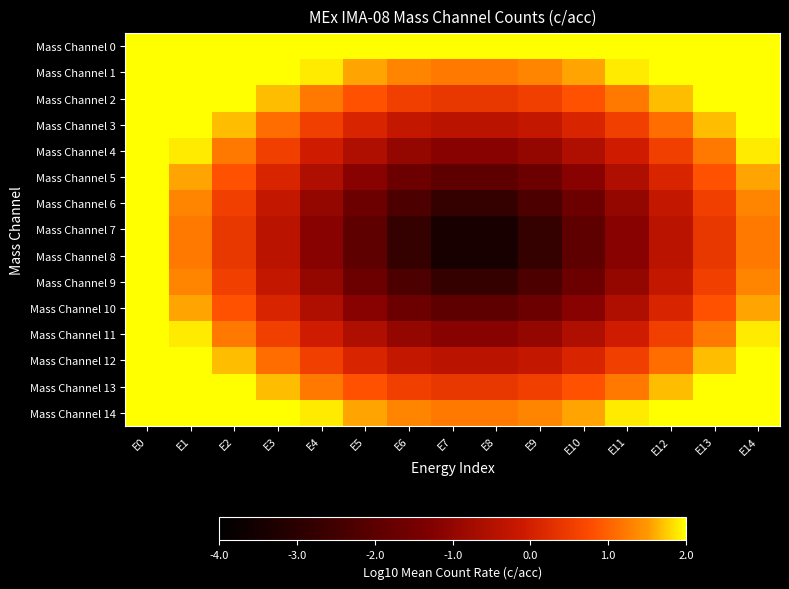

Reading left to right, list all the values displayed in this chart.

Mass Channel 0: E0=4.5	E1=3.9	E2=3.4	E3=3.0	E4=2.6	E5=2.3	E6=2.1	E7=2.0	E8=2.0	E9=2.1	E10=2.3	E11=2.6	E12=3.0	E13=3.4	E14=3.9
Mass Channel 1: E0=3.9	E1=3.4	E2=2.8	E3=2.3	E4=1.9	E5=1.6	E6=1.3	E7=1.2	E8=1.2	E9=1.3	E10=1.6	E11=1.9	E12=2.3	E13=2.8	E14=3.4
Mass Channel 2: E0=3.4	E1=2.8	E2=2.2	E3=1.7	E4=1.2	E5=0.8	E6=0.6	E7=0.4	E8=0.4	E9=0.6	E10=0.8	E11=1.2	E12=1.7	E13=2.2	E14=2.8
Mass Channel 3: E0=3.0	E1=2.3	E2=1.7	E3=1.1	E4=0.6	E5=0.1	E6=-0.2	E7=-0.4	E8=-0.4	E9=-0.2	E10=0.1	E11=0.6	E12=1.1	E13=1.7	E14=2.3
Mass Channel 4: E0=2.6	E1=1.9	E2=1.2	E3=0.6	E4=-0.0	E5=-0.6	E6=-1.0	E7=-1.2	E8=-1.2	E9=-1.0	E10=-0.6	E11=-0.0	E12=0.6	E13=1.2	E14=1.9
Mass Channel 5: E0=2.3	E1=1.6	E2=0.8	E3=0.1	E4=-0.6	E5=-1.2	E6=-1.7	E7=-2.0	E8=-2.0	E9=-1.7	E10=-1.2	E11=-0.6	E12=0.1	E13=0.8	E14=1.6
Mass Channel 6: E0=2.1	E1=1.3	E2=0.6	E3=-0.2	E4=-1.0	E5=-1.7	E6=-2.3	E7=-2.7	E8=-2.7	E9=-2.3	E10=-1.7	E11=-1.0	E12=-0.2	E13=0.6	E14=1.3
Mass Channel 7: E0=2.0	E1=1.2	E2=0.4	E3=-0.4	E4=-1.2	E5=-2.0	E6=-2.7	E7=-3.4	E8=-3.4	E9=-2.7	E10=-2.0	E11=-1.2	E12=-0.4	E13=0.4	E14=1.2
Mass Channel 8: E0=2.0	E1=1.2	E2=0.4	E3=-0.4	E4=-1.2	E5=-2.0	E6=-2.7	E7=-3.4	E8=-3.4	E9=-2.7	E10=-2.0	E11=-1.2	E12=-0.4	E13=0.4	E14=1.2
Mass Channel 9: E0=2.1	E1=1.3	E2=0.6	E3=-0.2	E4=-1.0	E5=-1.7	E6=-2.3	E7=-2.7	E8=-2.7	E9=-2.3	E10=-1.7	E11=-1.0	E12=-0.2	E13=0.6	E14=1.3
Mass Channel 10: E0=2.3	E1=1.6	E2=0.8	E3=0.1	E4=-0.6	E5=-1.2	E6=-1.7	E7=-2.0	E8=-2.0	E9=-1.7	E10=-1.2	E11=-0.6	E12=0.1	E13=0.8	E14=1.6
Mass Channel 11: E0=2.6	E1=1.9	E2=1.2	E3=0.6	E4=-0.0	E5=-0.6	E6=-1.0	E7=-1.2	E8=-1.2	E9=-1.0	E10=-0.6	E11=-0.0	E12=0.6	E13=1.2	E14=1.9
Mass Channel 12: E0=3.0	E1=2.3	E2=1.7	E3=1.1	E4=0.6	E5=0.1	E6=-0.2	E7=-0.4	E8=-0.4	E9=-0.2	E10=0.1	E11=0.6	E12=1.1	E13=1.7	E14=2.3
Mass Channel 13: E0=3.4	E1=2.8	E2=2.2	E3=1.7	E4=1.2	E5=0.8	E6=0.6	E7=0.4	E8=0.4	E9=0.6	E10=0.8	E11=1.2	E12=1.7	E13=2.2	E14=2.8
Mass Channel 14: E0=3.9	E1=3.4	E2=2.8	E3=2.3	E4=1.9	E5=1.6	E6=1.3	E7=1.2	E8=1.2	E9=1.3	E10=1.6	E11=1.9	E12=2.3	E13=2.8	E14=3.4